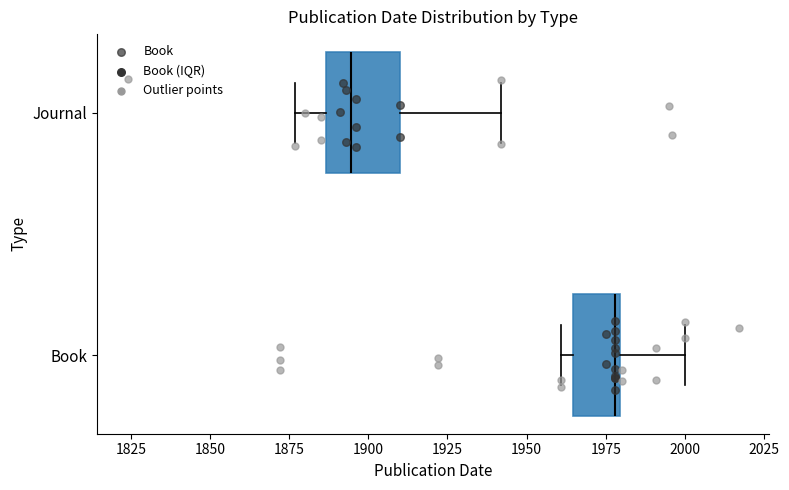

Where does the median line of the box for Journal sit on the x-axis? The values are not printed on the chart, so give them approximately, as read against the axis.

1895